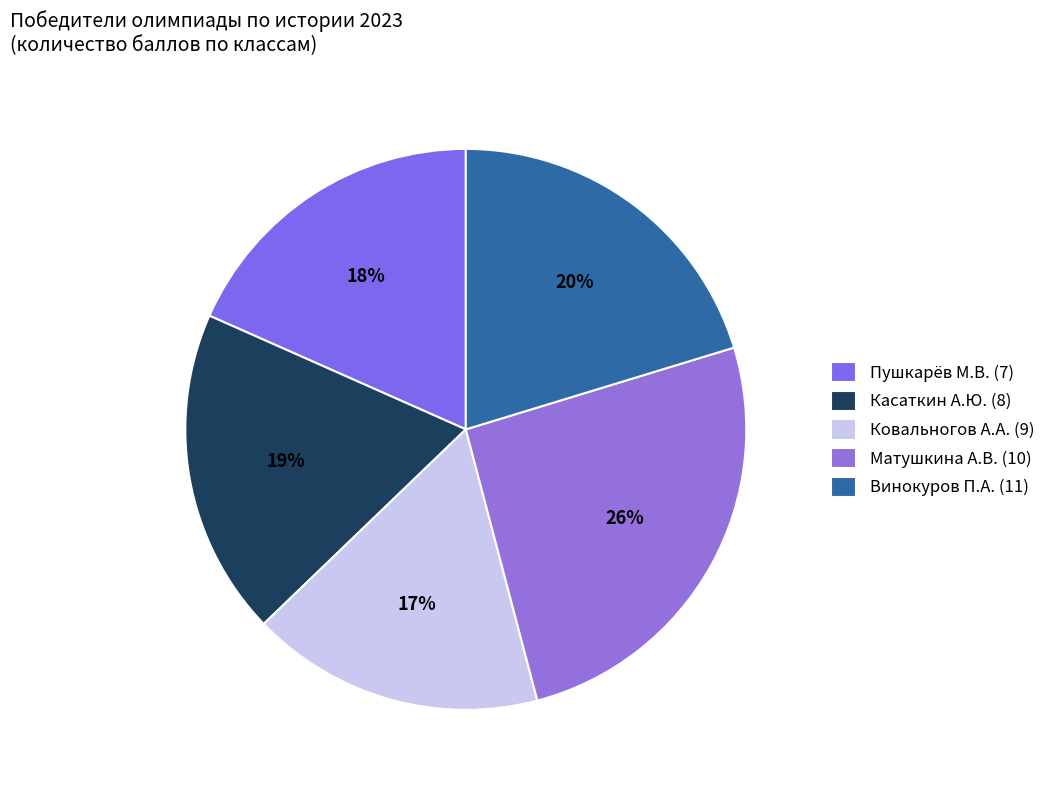

To the nearest percent, what is the difference between the largest and smallest slice percentages?

9%